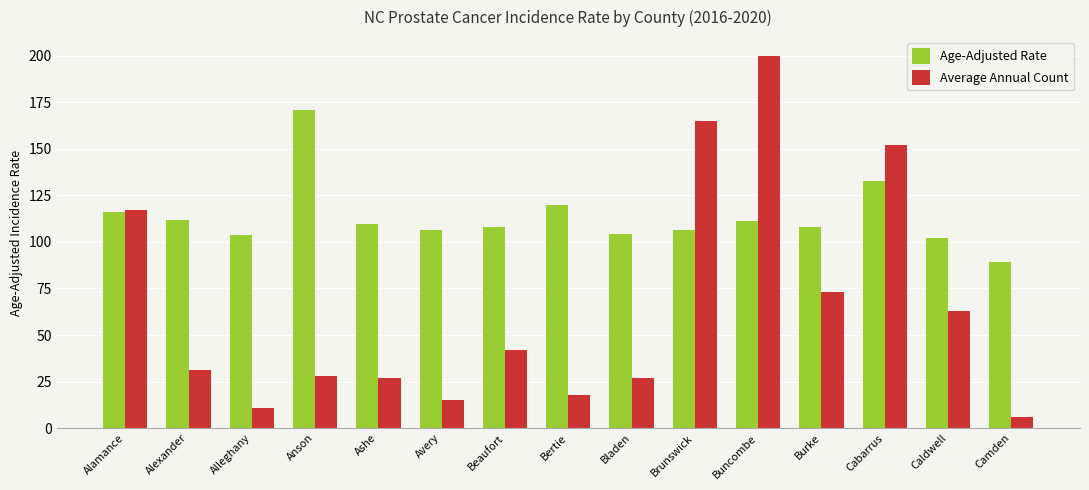

What is the value of the Average Annual Count bar at the 15th from the left?

6.0